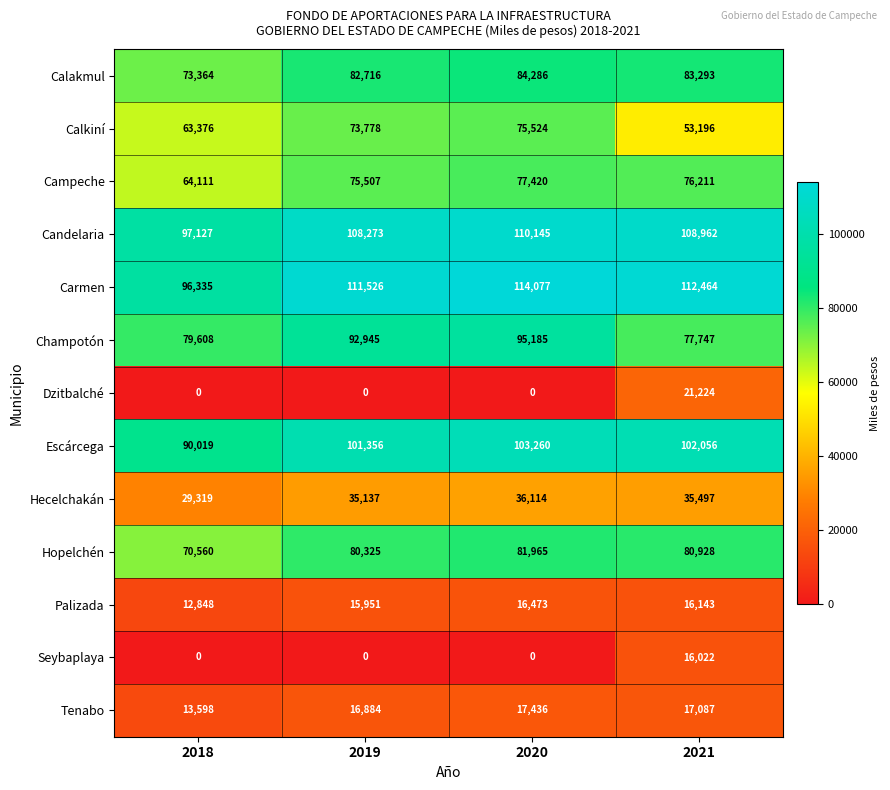

Which category has the highest value across all series?

2020